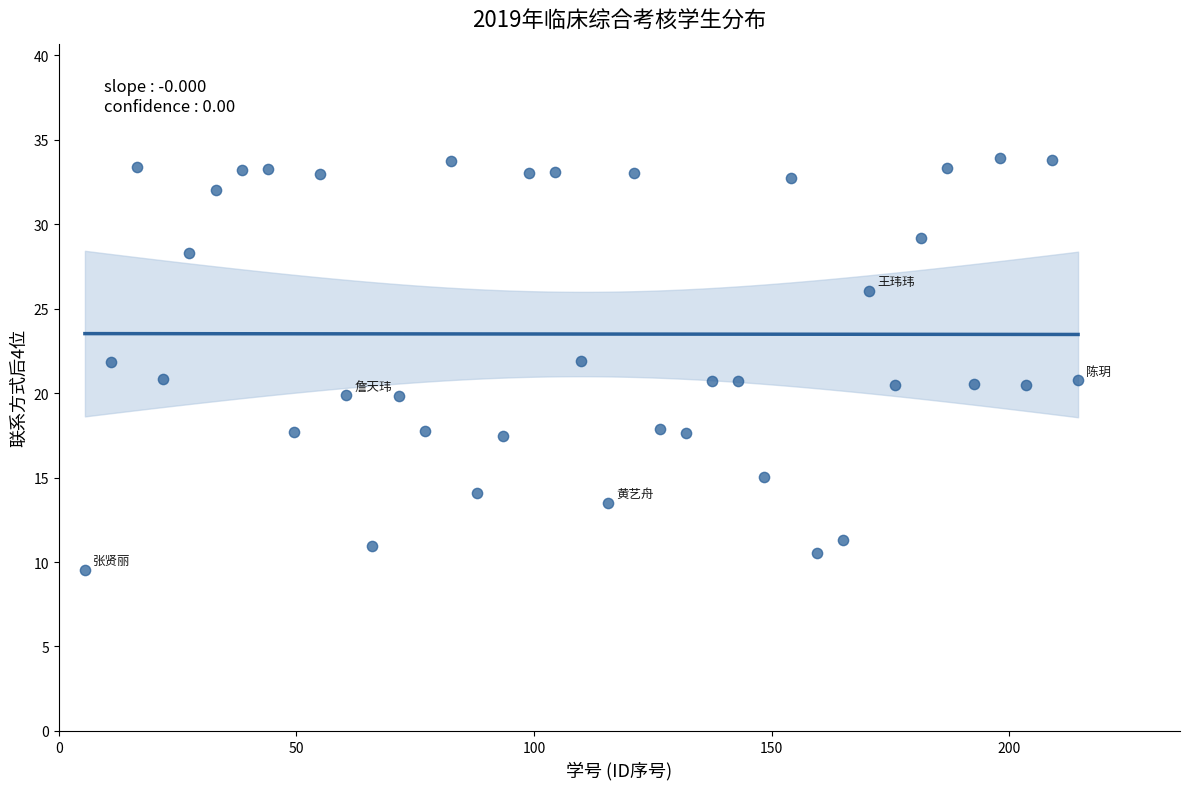

What is the range of Y values (max minus min)?

24.4